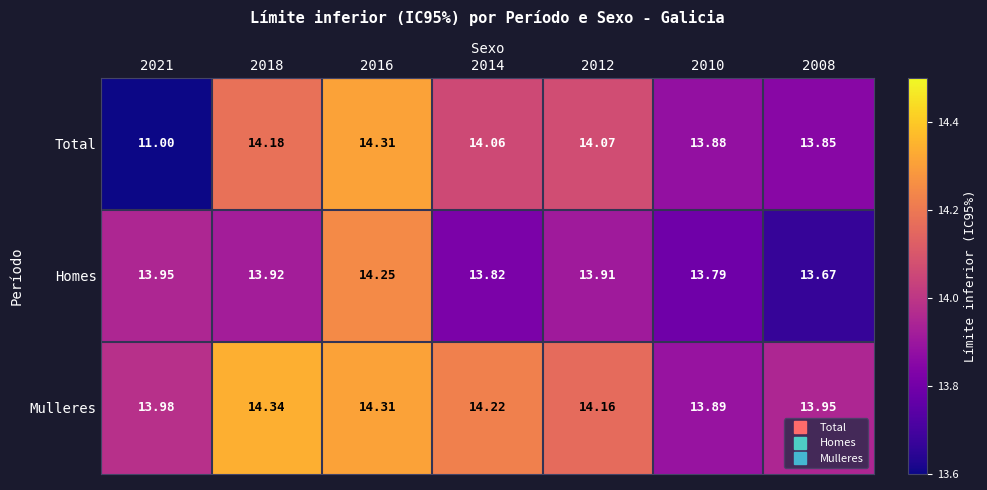

Which series has the largest total across all categories?

Mulleres